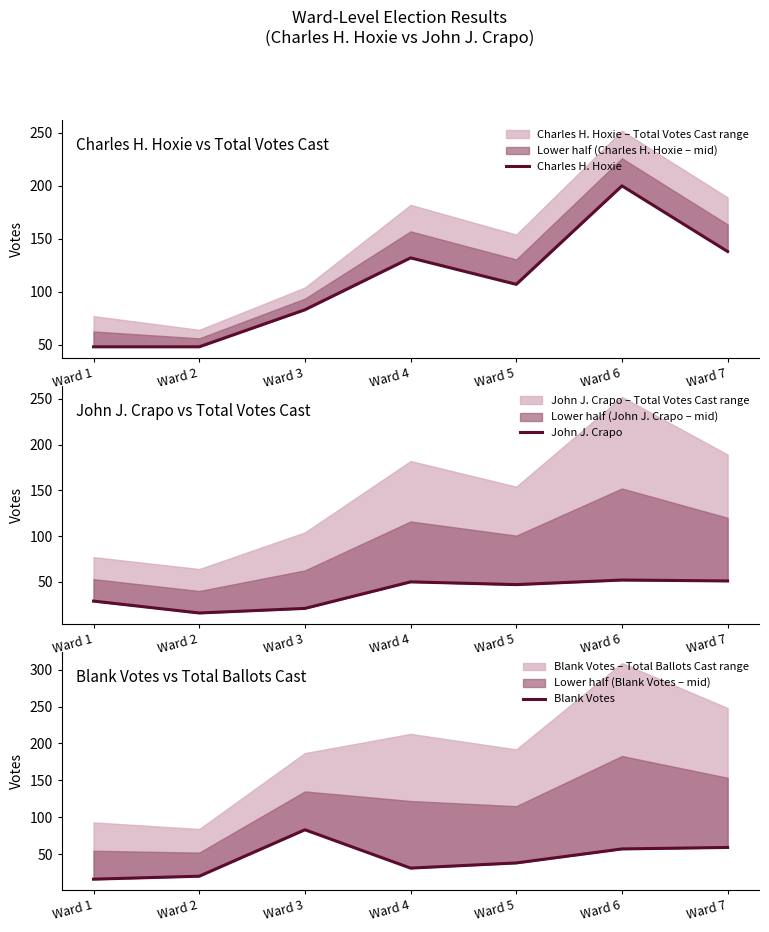

The value of John J. Crapo at Ward 6 is 52. True or false?

True